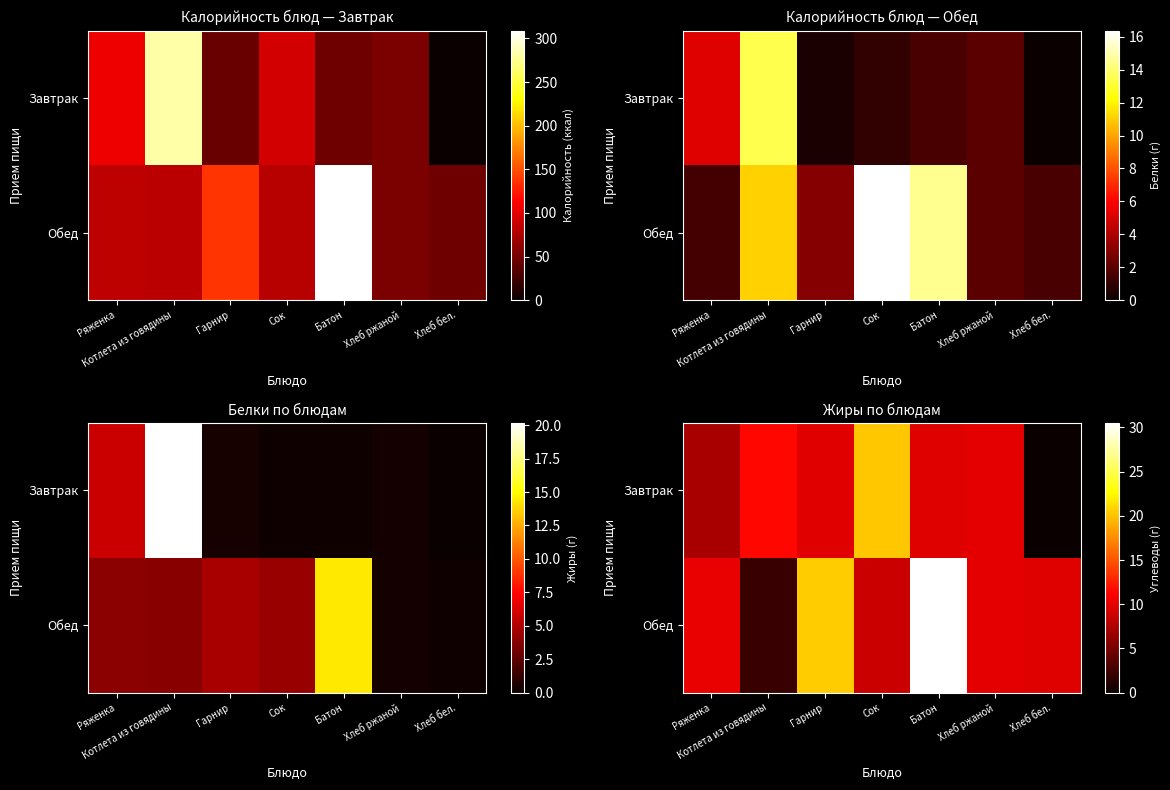

How many values in the Обед series are below 10?

3